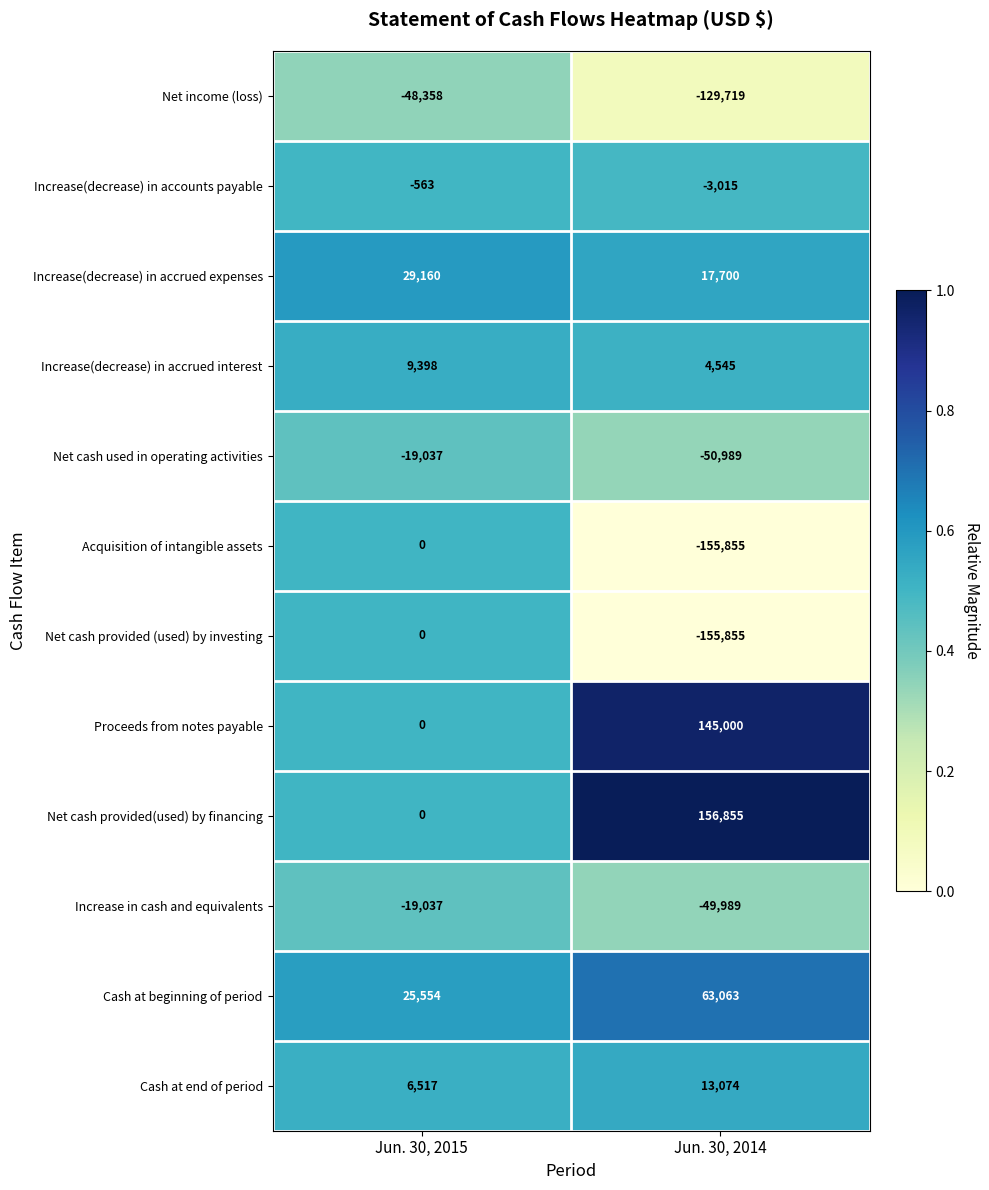

The Increase in cash and equivalents series shows -19037 at Jun. 30, 2015. True or false?

True